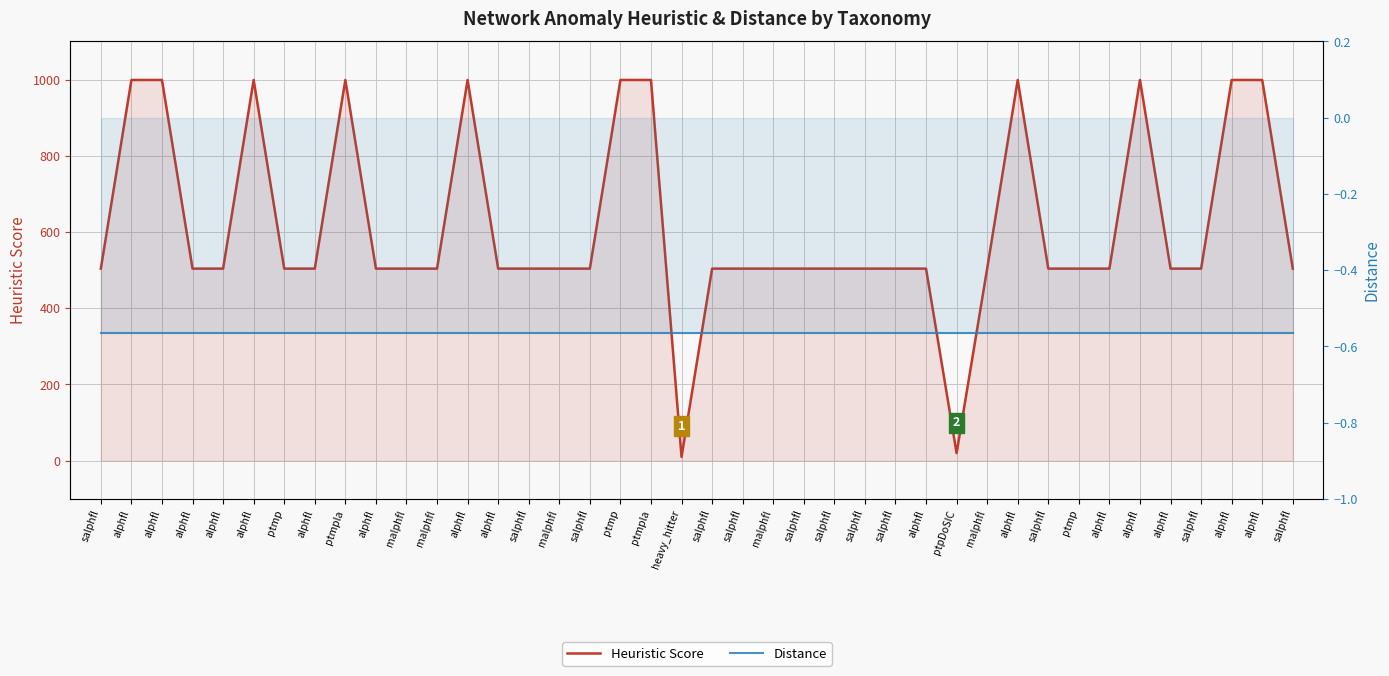

Reading left to right, transcribe all the data shown in this chart.

Heuristic Score: 504.0	999.0	999.0	504.0	504.0	999.0	504.0	504.0	999.0	504.0	504.0	504.0	999.0	504.0	504.0	504.0	504.0	999.0	999.0	10.0	504.0	504.0	504.0	504.0	504.0	504.0	504.0	504.0	20.0	504.0	999.0	504.0	504.0	504.0	999.0	504.0	504.0	999.0	999.0	504.0
Distance: -0.6	-0.6	-0.6	-0.6	-0.6	-0.6	-0.6	-0.6	-0.6	-0.6	-0.6	-0.6	-0.6	-0.6	-0.6	-0.6	-0.6	-0.6	-0.6	-0.6	-0.6	-0.6	-0.6	-0.6	-0.6	-0.6	-0.6	-0.6	-0.6	-0.6	-0.6	-0.6	-0.6	-0.6	-0.6	-0.6	-0.6	-0.6	-0.6	-0.6